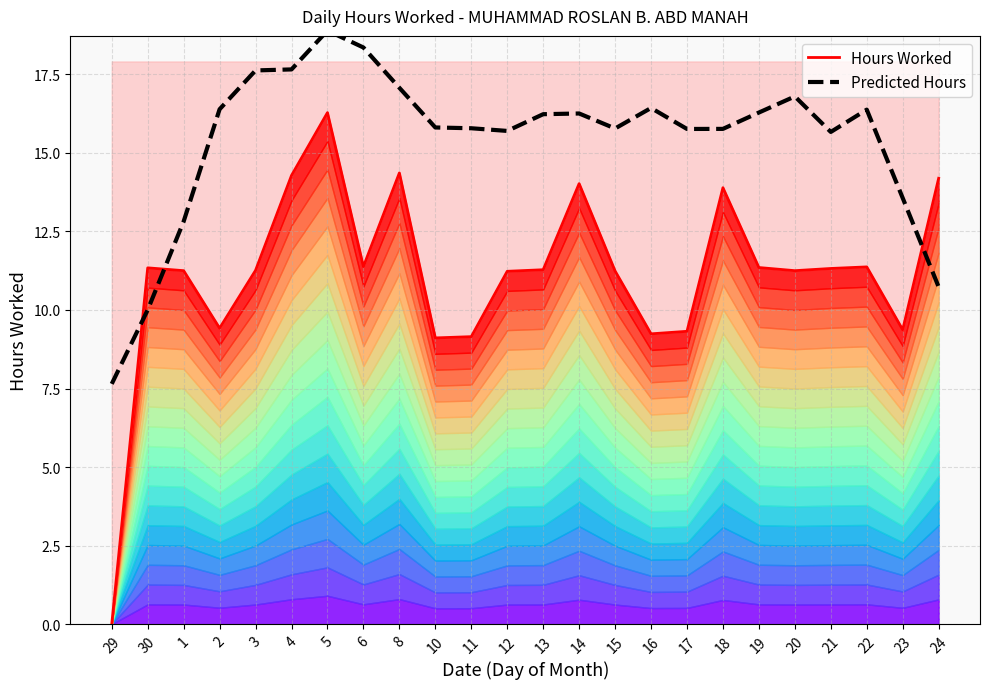

Does the chart have visible grid lines?

Yes